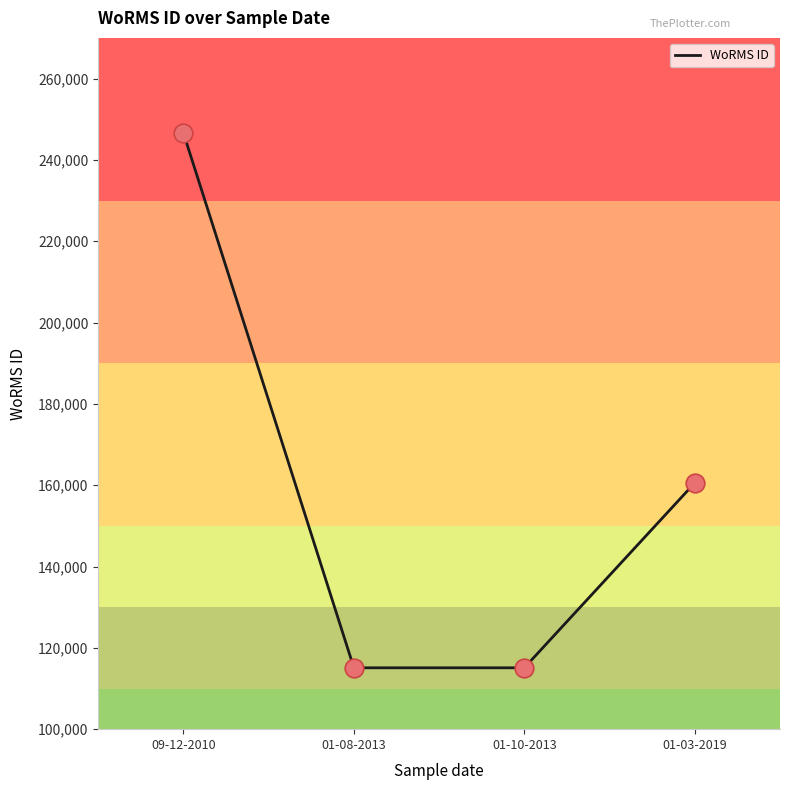

What is the ratio of the value at 09-12-2010 to the value at 01-03-2019?

1.5